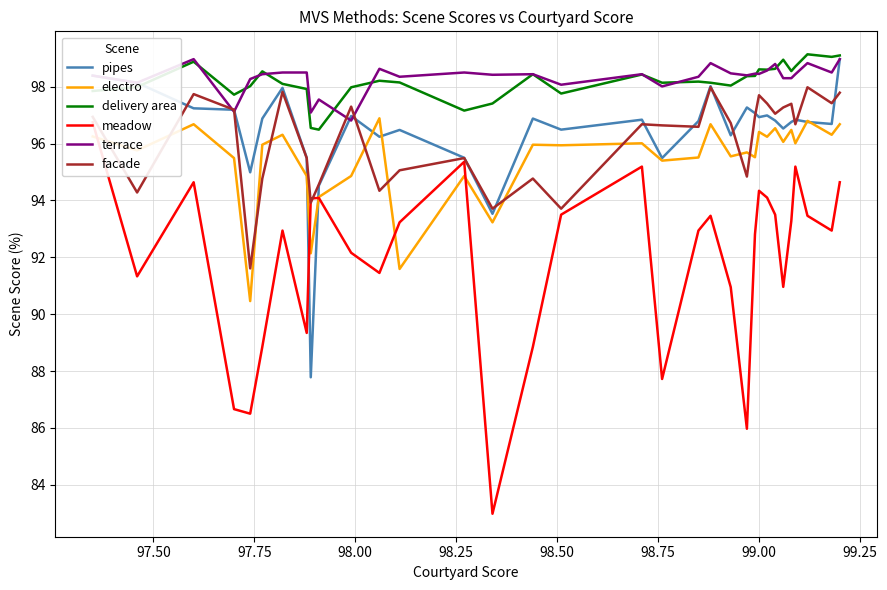

What is the lowest value of the electro series?

90.5